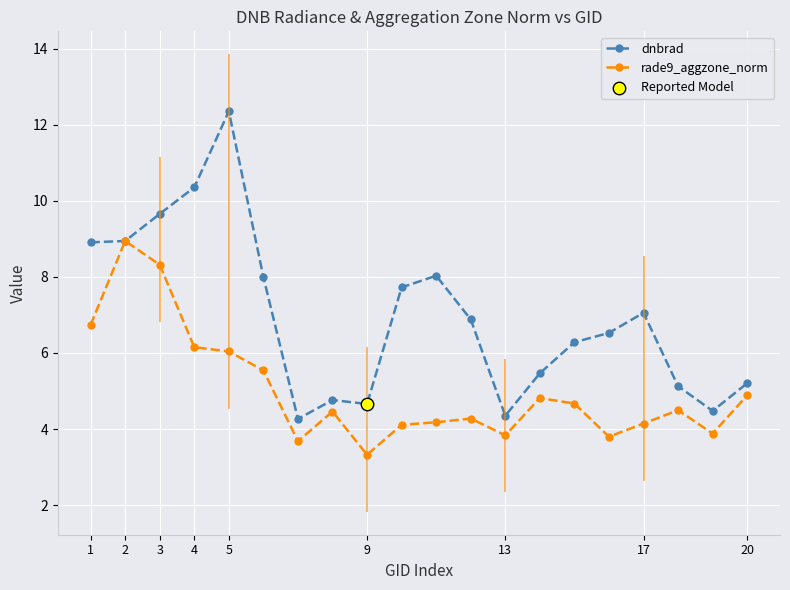

Which series has the widest spread of Y values?

dnbrad